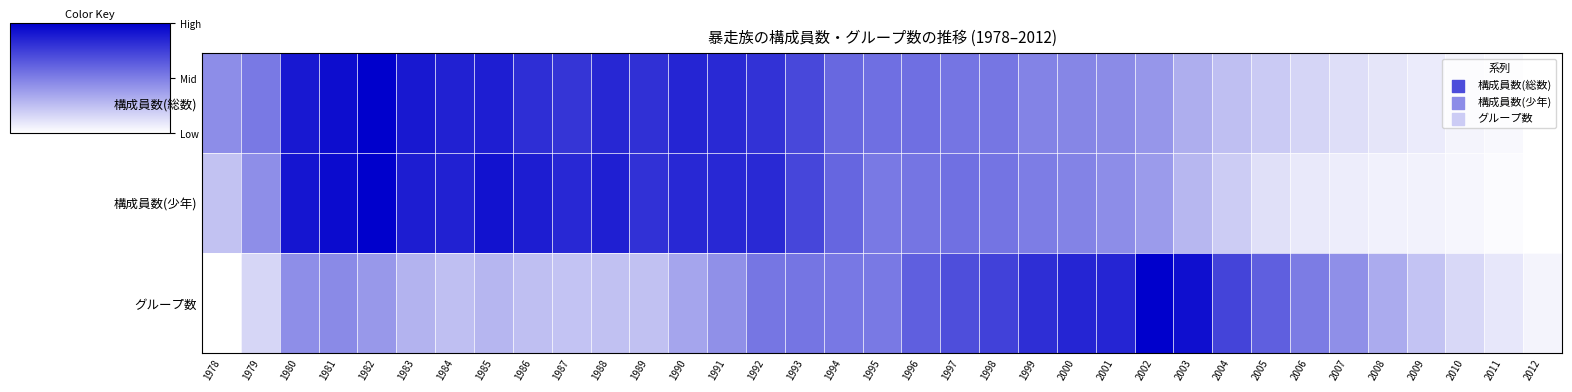

Which series has the largest range (max minus min)?

構成員数(総数)